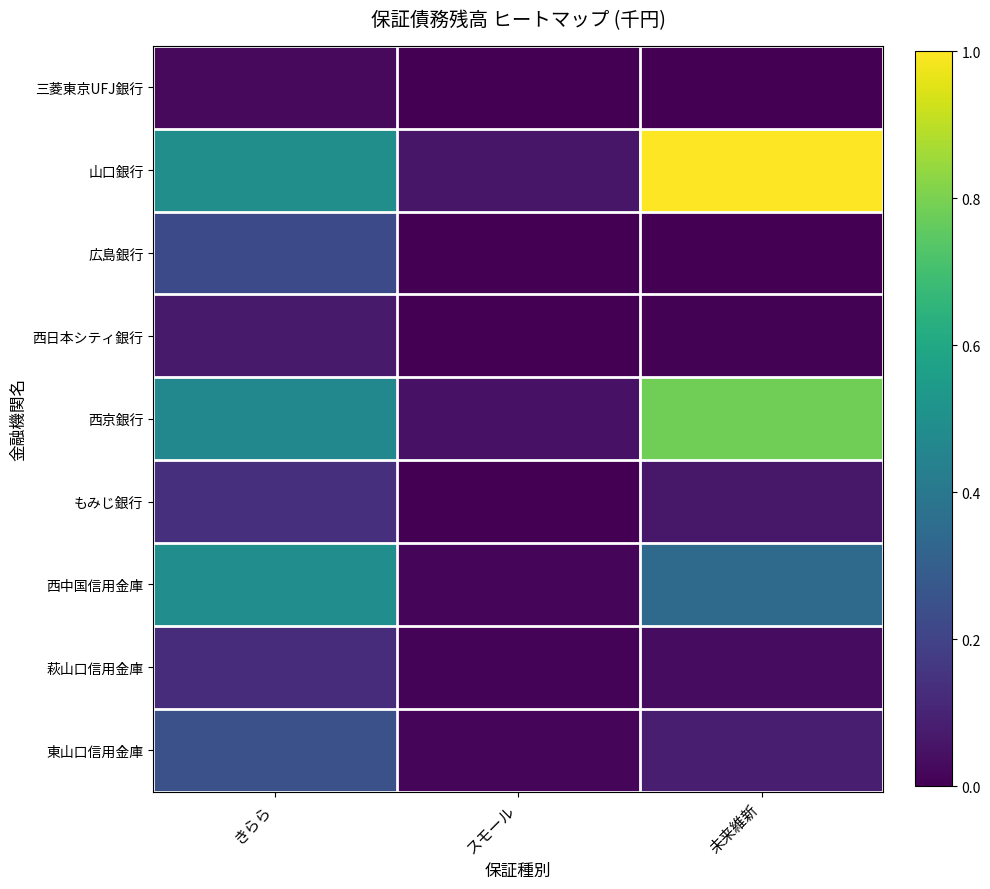

Rank the series by their maximum value, from lowest to highest.

三菱東京UFJ銀行, 西日本シティ銀行, 萩山口信用金庫, もみじ銀行, 広島銀行, 東山口信用金庫, 西中国信用金庫, 西京銀行, 山口銀行